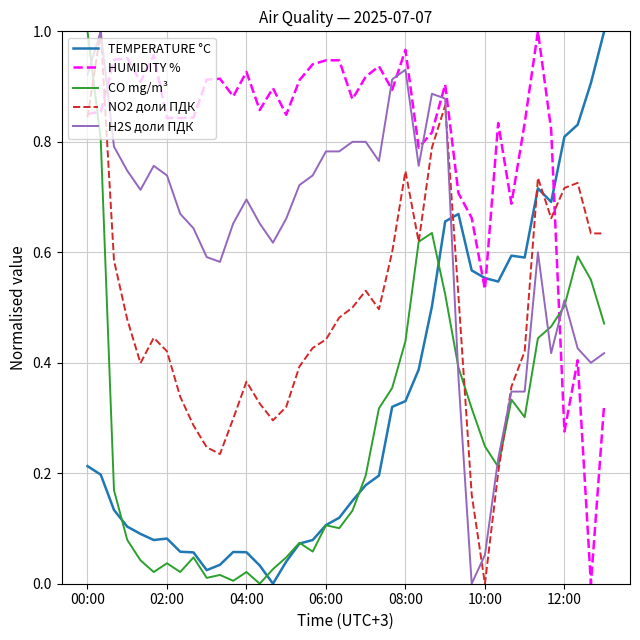

Which series has the largest total across all categories?

HUMIDITY %